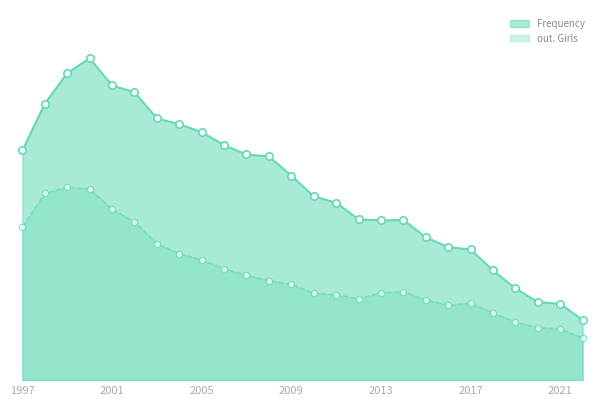

Which series has the largest total across all categories?

Frequency